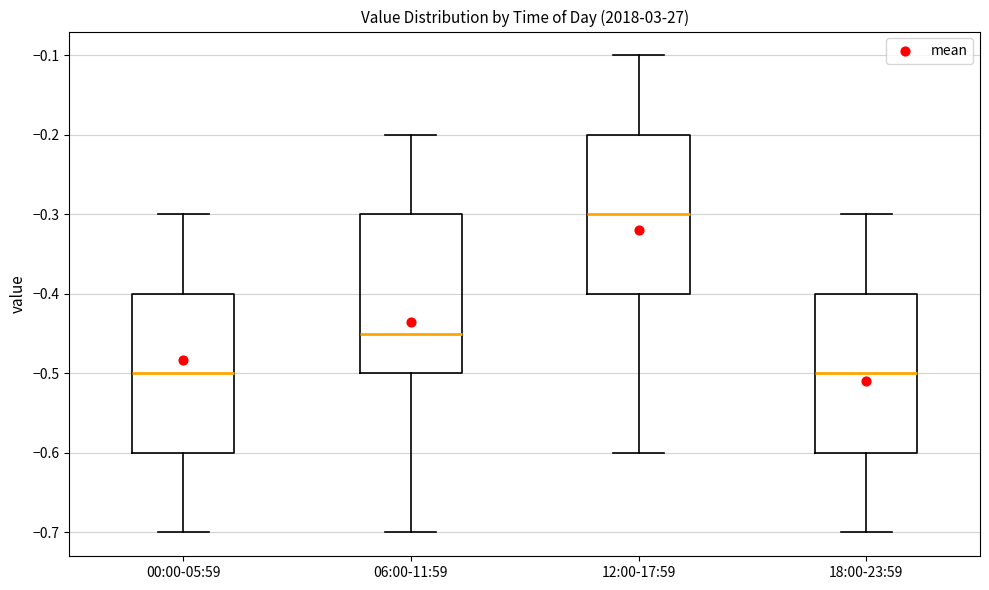

Reading left to right, transcribe this box plot: for each box, give where its median line is, the range the box spans, and where its two whiskers end, as read against the y-axis. The values are not printed on the chart, so give them approximately, as read against the axis.

00:00-05:59: median -0.50, box -0.60 to -0.40, whiskers -0.70 to -0.30
06:00-11:59: median -0.45, box -0.50 to -0.30, whiskers -0.70 to -0.20
12:00-17:59: median -0.30, box -0.40 to -0.20, whiskers -0.60 to -0.10
18:00-23:59: median -0.50, box -0.60 to -0.40, whiskers -0.70 to -0.30